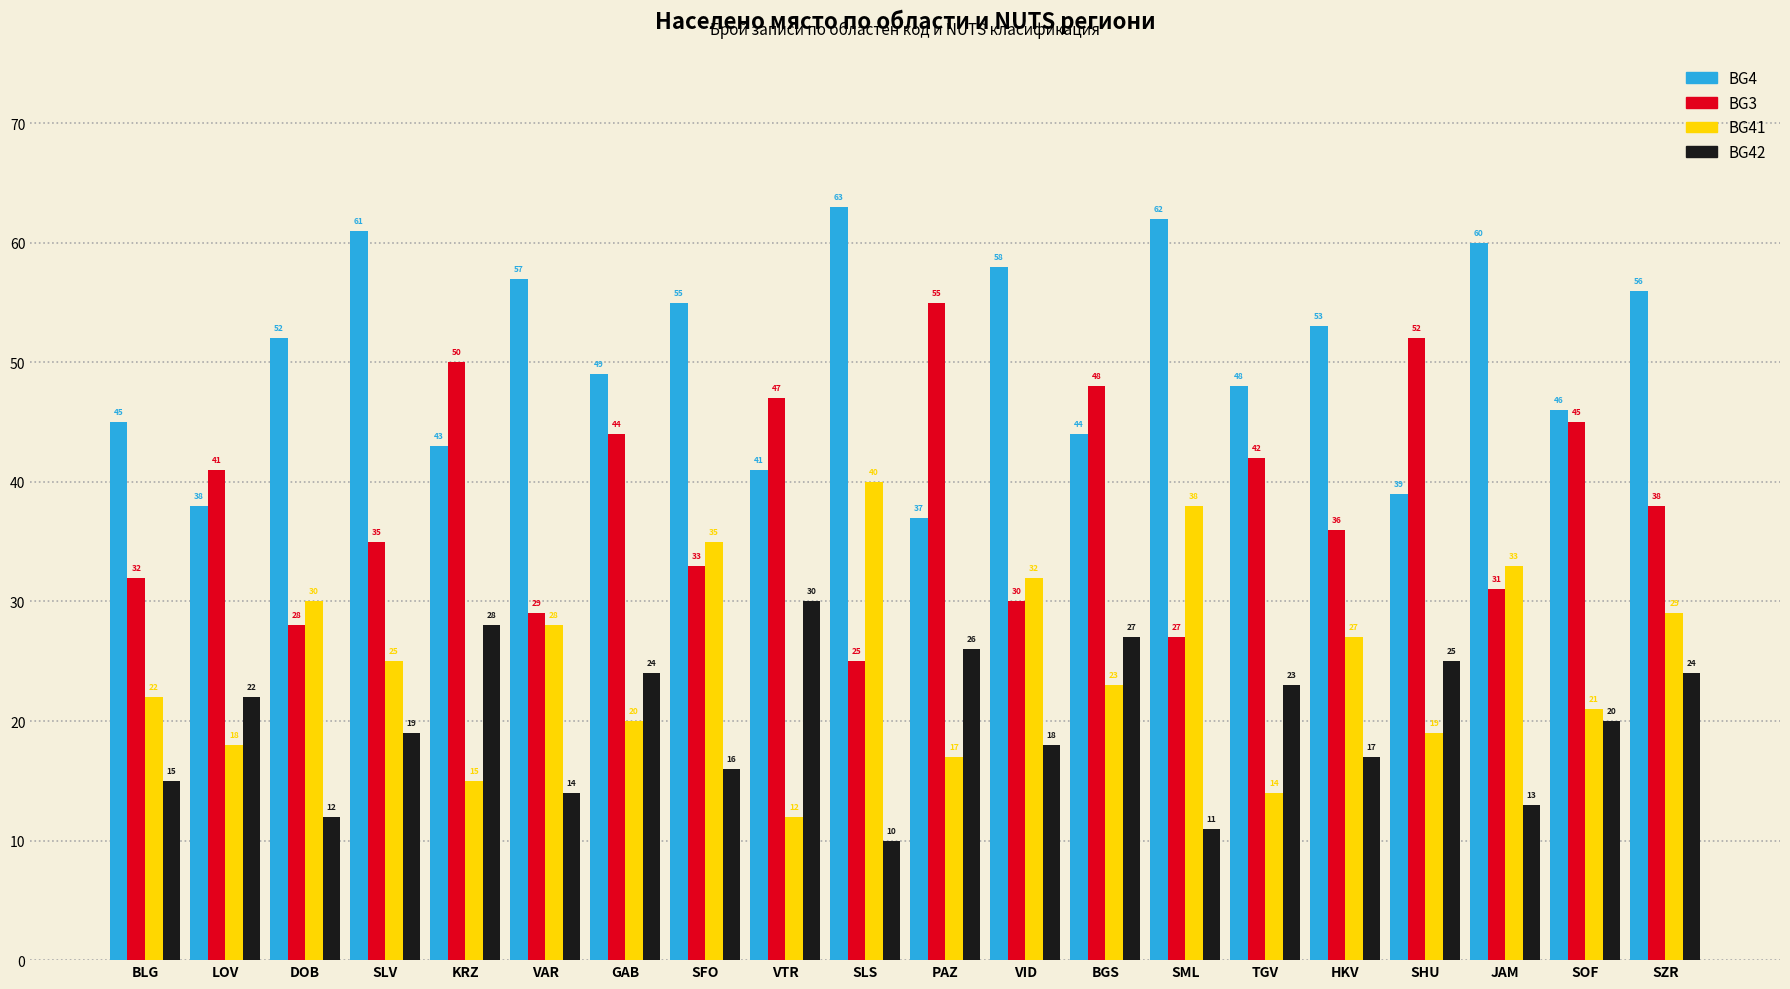

Reading right to left, what are all the values shown in this chart?

BG4: SZR=56	SOF=46	JAM=60	SHU=39	HKV=53	TGV=48	SML=62	BGS=44	VID=58	PAZ=37	SLS=63	VTR=41	SFO=55	GAB=49	VAR=57	KRZ=43	SLV=61	DOB=52	LOV=38	BLG=45
BG3: SZR=38	SOF=45	JAM=31	SHU=52	HKV=36	TGV=42	SML=27	BGS=48	VID=30	PAZ=55	SLS=25	VTR=47	SFO=33	GAB=44	VAR=29	KRZ=50	SLV=35	DOB=28	LOV=41	BLG=32
BG41: SZR=29	SOF=21	JAM=33	SHU=19	HKV=27	TGV=14	SML=38	BGS=23	VID=32	PAZ=17	SLS=40	VTR=12	SFO=35	GAB=20	VAR=28	KRZ=15	SLV=25	DOB=30	LOV=18	BLG=22
BG42: SZR=24	SOF=20	JAM=13	SHU=25	HKV=17	TGV=23	SML=11	BGS=27	VID=18	PAZ=26	SLS=10	VTR=30	SFO=16	GAB=24	VAR=14	KRZ=28	SLV=19	DOB=12	LOV=22	BLG=15